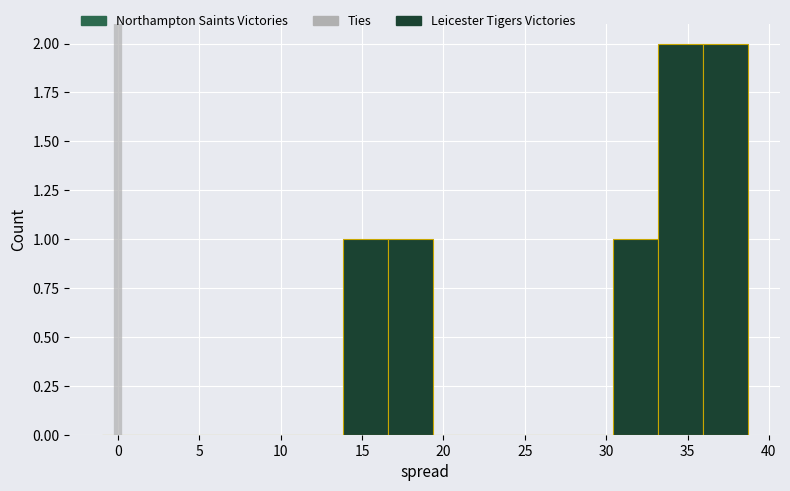

How tall is the bar that spans 16.5 to 19.5 on the x-axis? Neither the bar edges nor the heights are printed on the chart, so give them approximately, as read against the axes.

1